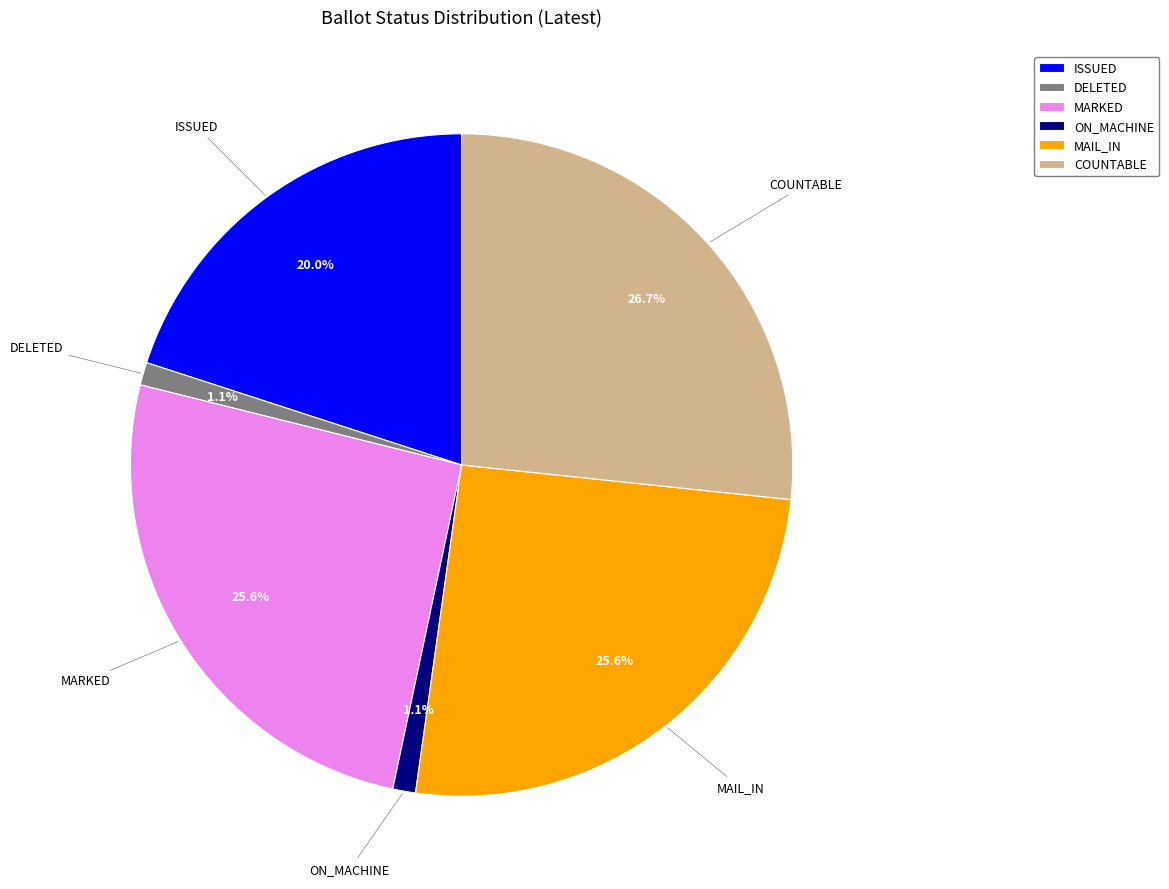

Which slice is the largest?

COUNTABLE